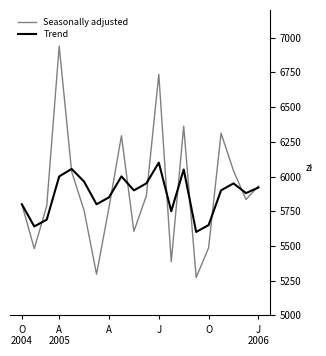

Which series has the widest spread of values?

Seasonally adjusted